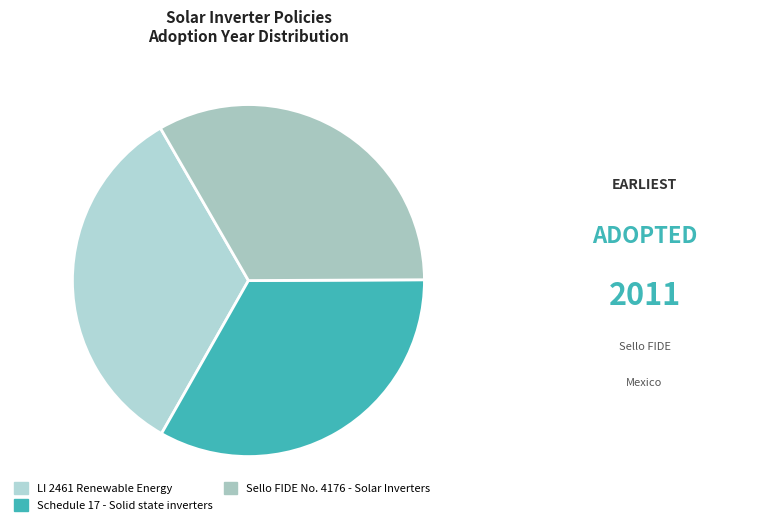

How many segments does this pie chart have?

3